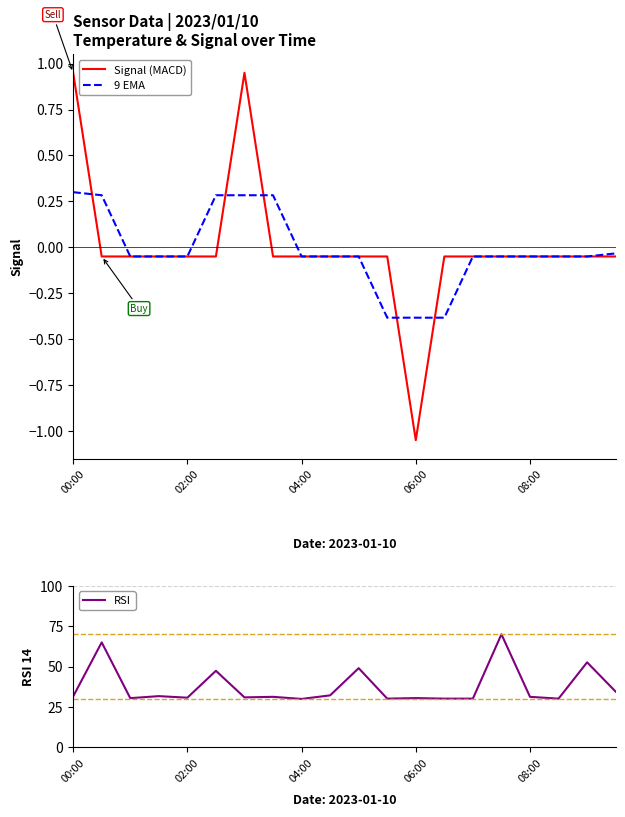

Is the value of Signal (MACD) at 06:00 greater than the value of 9 EMA at 04:00?

No